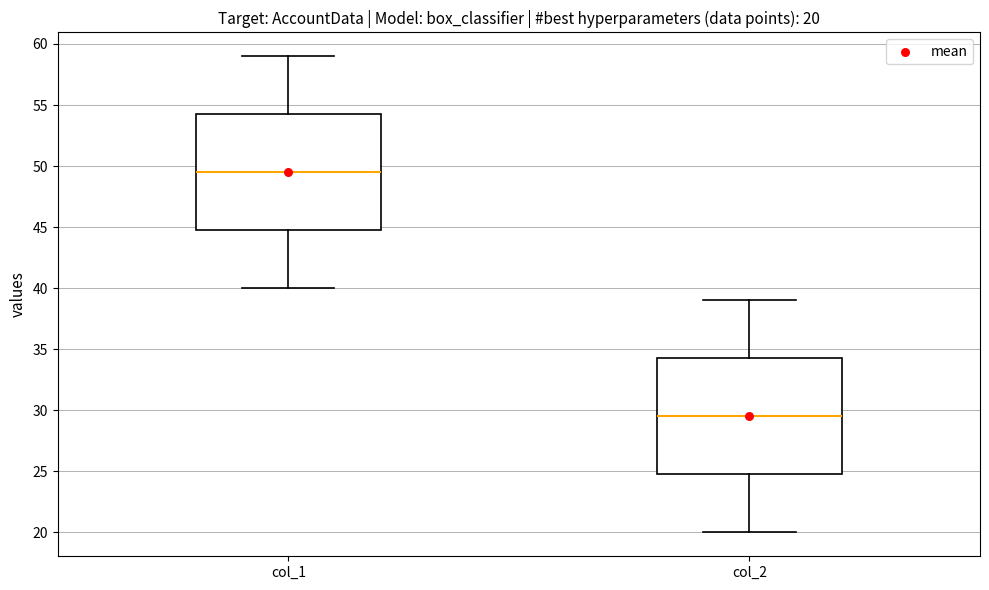

Which box has the lowest median line?

col_2